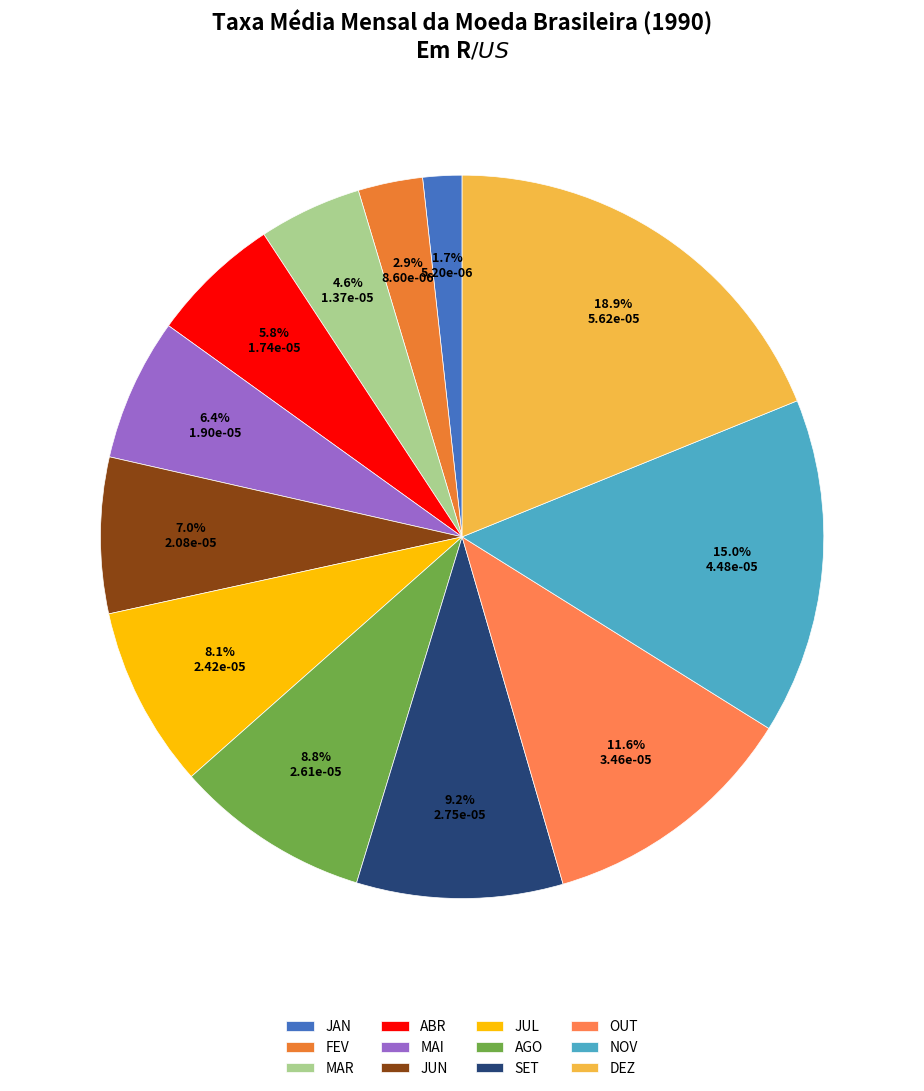

To the nearest percent, what is the difference between the AGO and JAN slice percentages?

7%